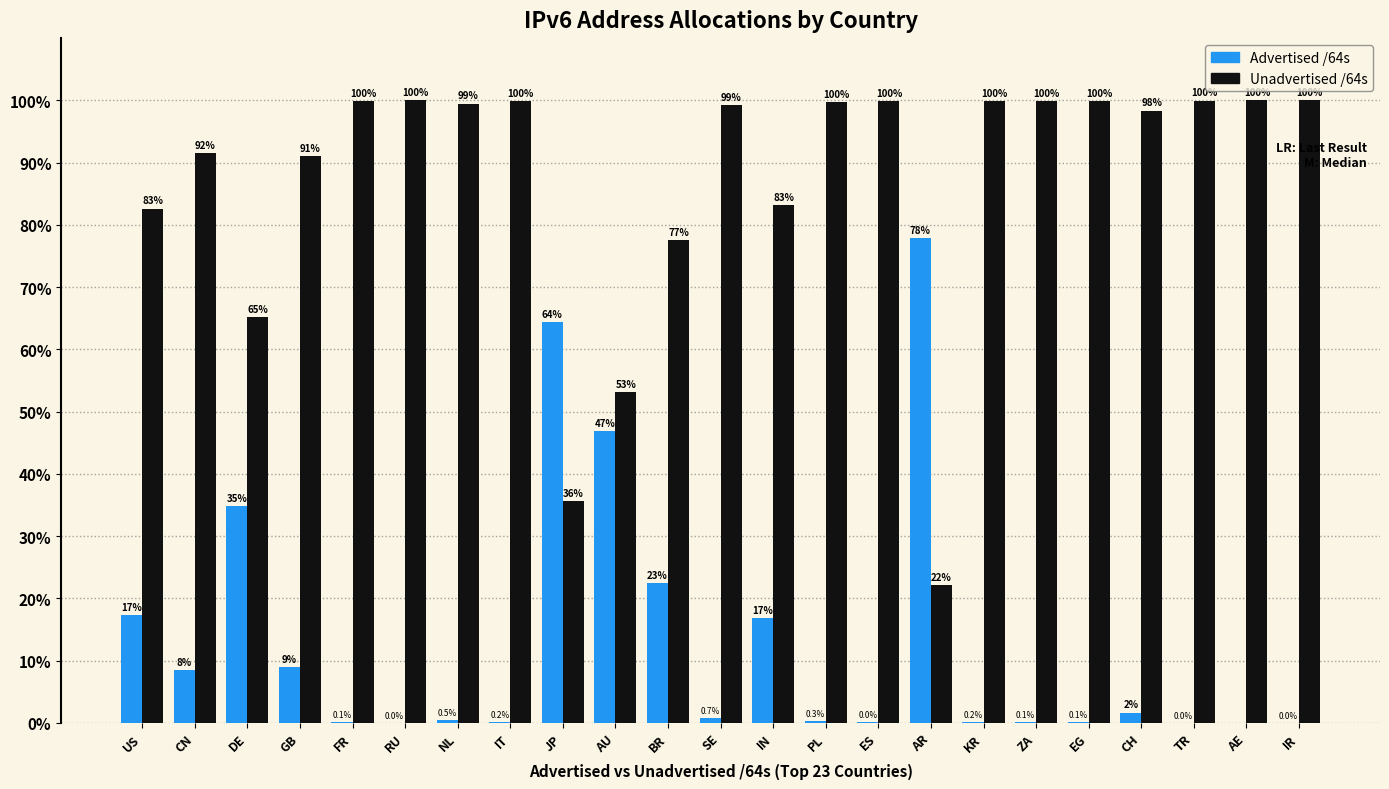

What is the total value across all series at JP?

100.0